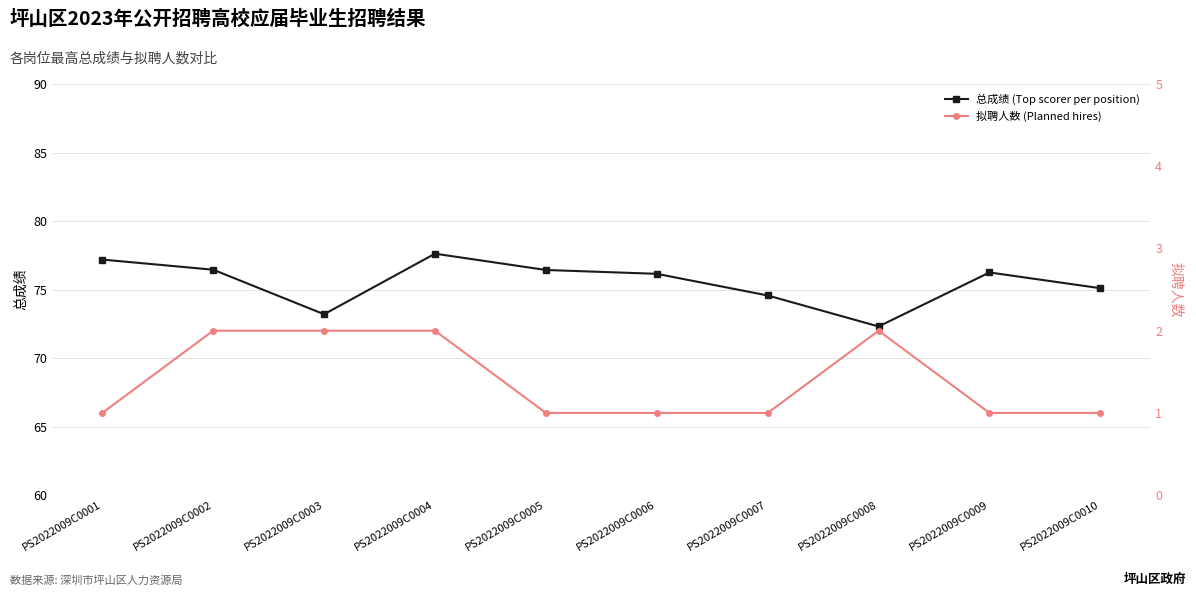

Is it true that 总成绩 (Top scorer per position) equals 77.6 at PS2022009C0004?

True